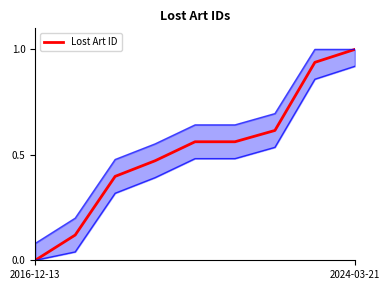

True or false: the data shows 0.5 at 3.

True